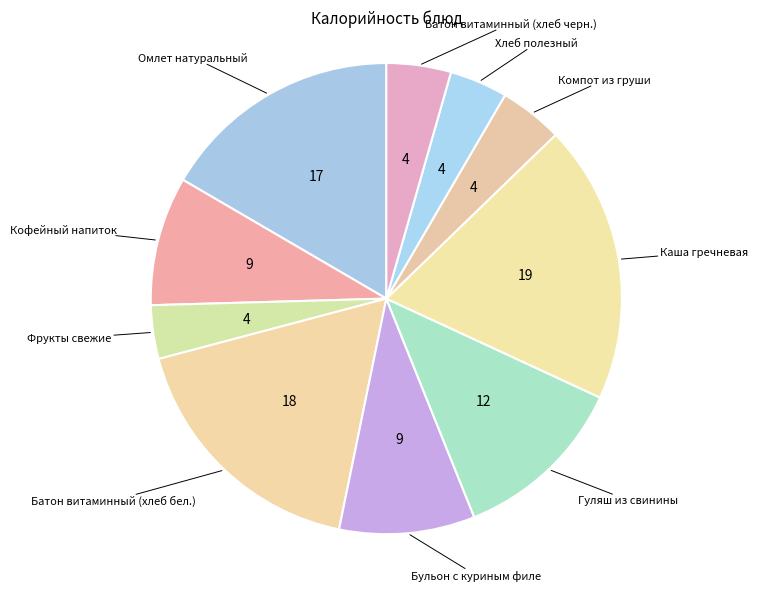

Do Гуляш из свинины and Батон витаминный (хлеб бел.) together represent more than half of the pie?

No